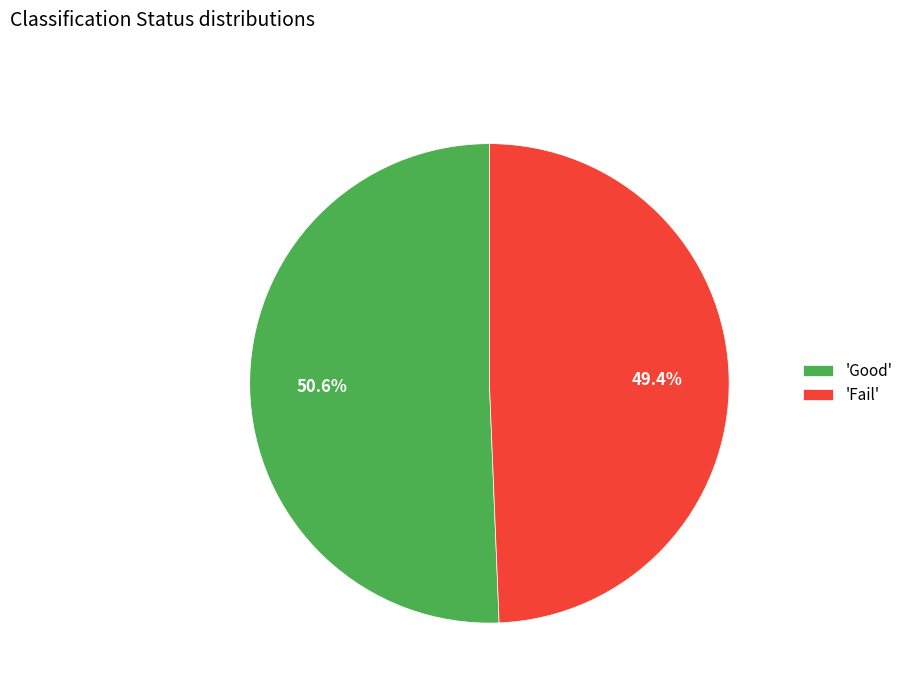

What portion of the pie excludes 'Good'?

49.4%